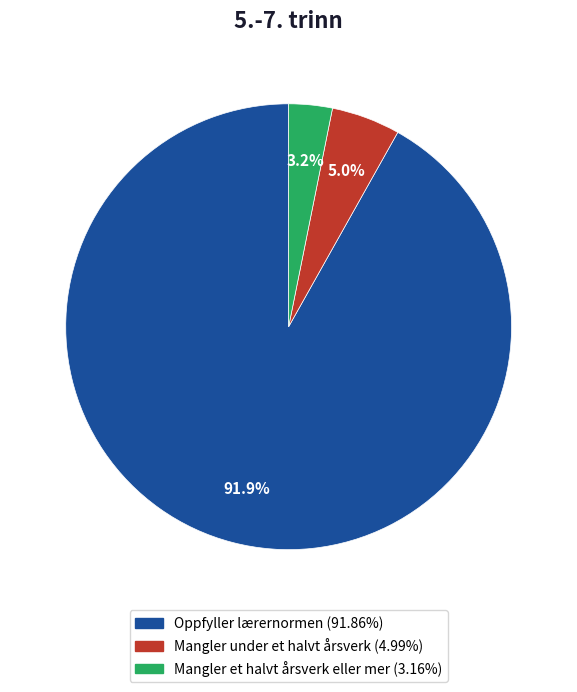

Between Mangler under et halvt årsverk and Mangler et halvt årsverk eller mer, which is larger?

Mangler under et halvt årsverk